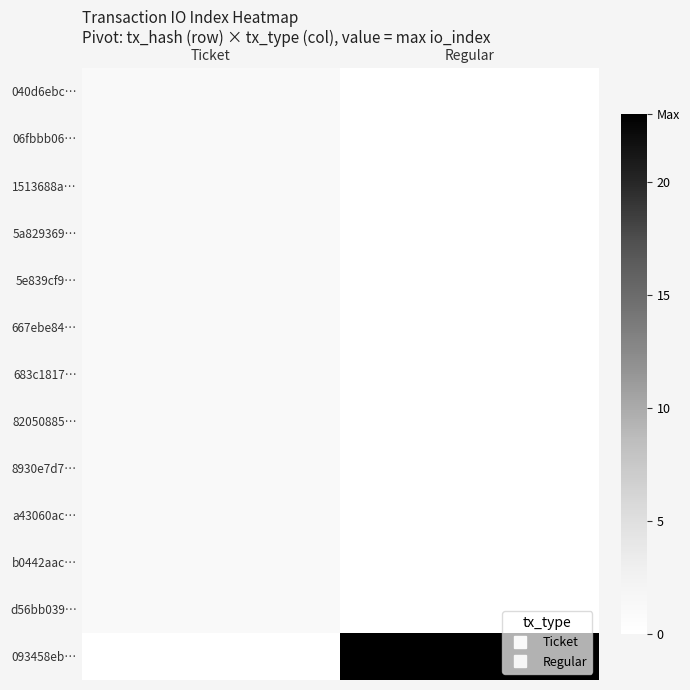

Count the number of categories in the chart.

2